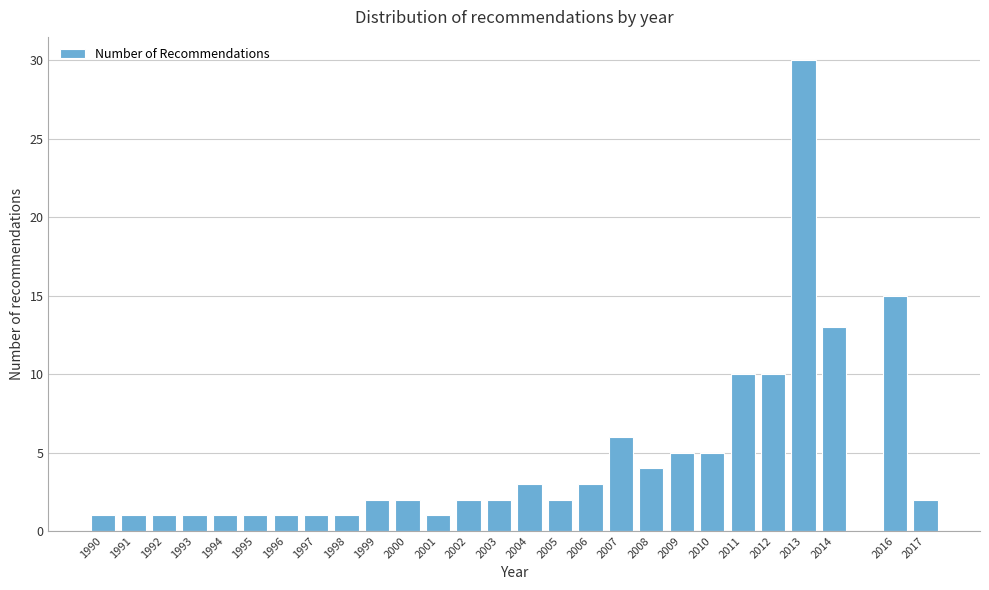

Reading right to left, extract all data points from this chart.

2017=2	2016=15	2014=13	2013=30	2012=10	2011=10	2010=5	2009=5	2008=4	2007=6	2006=3	2005=2	2004=3	2003=2	2002=2	2001=1	2000=2	1999=2	1998=1	1997=1	1996=1	1995=1	1994=1	1993=1	1992=1	1991=1	1990=1